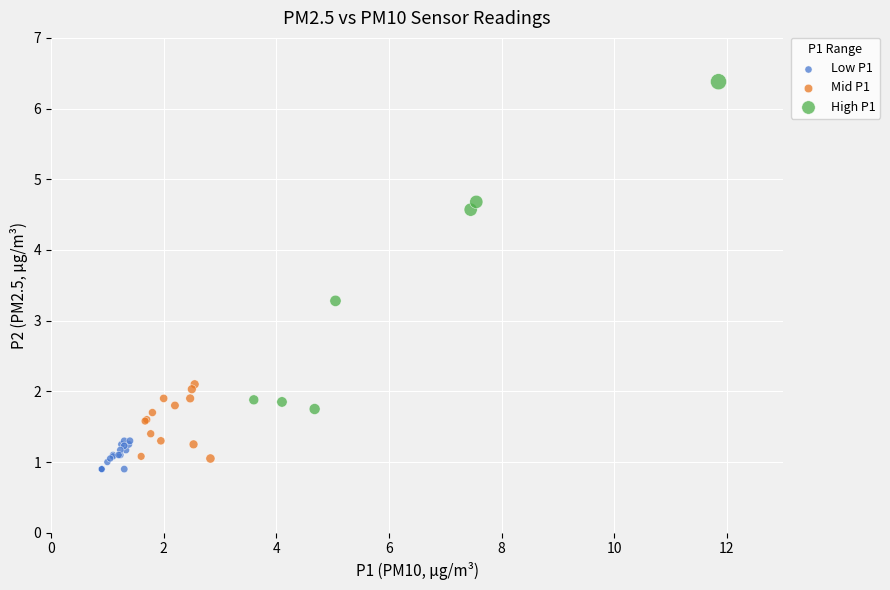

Which series has the largest Y range (max minus min)?

High P1